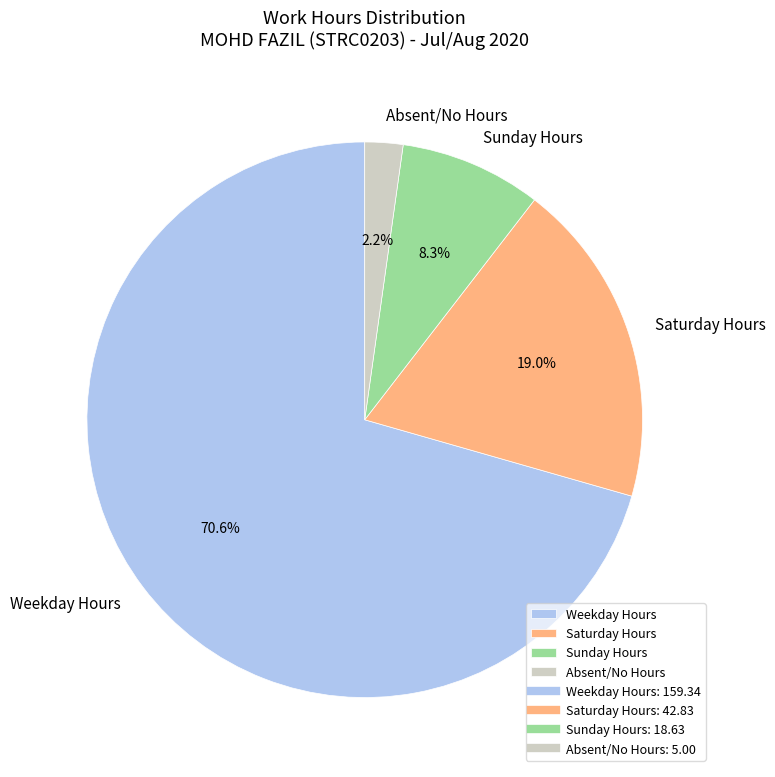

Which category has the smallest portion of the pie?

Absent/No Hours